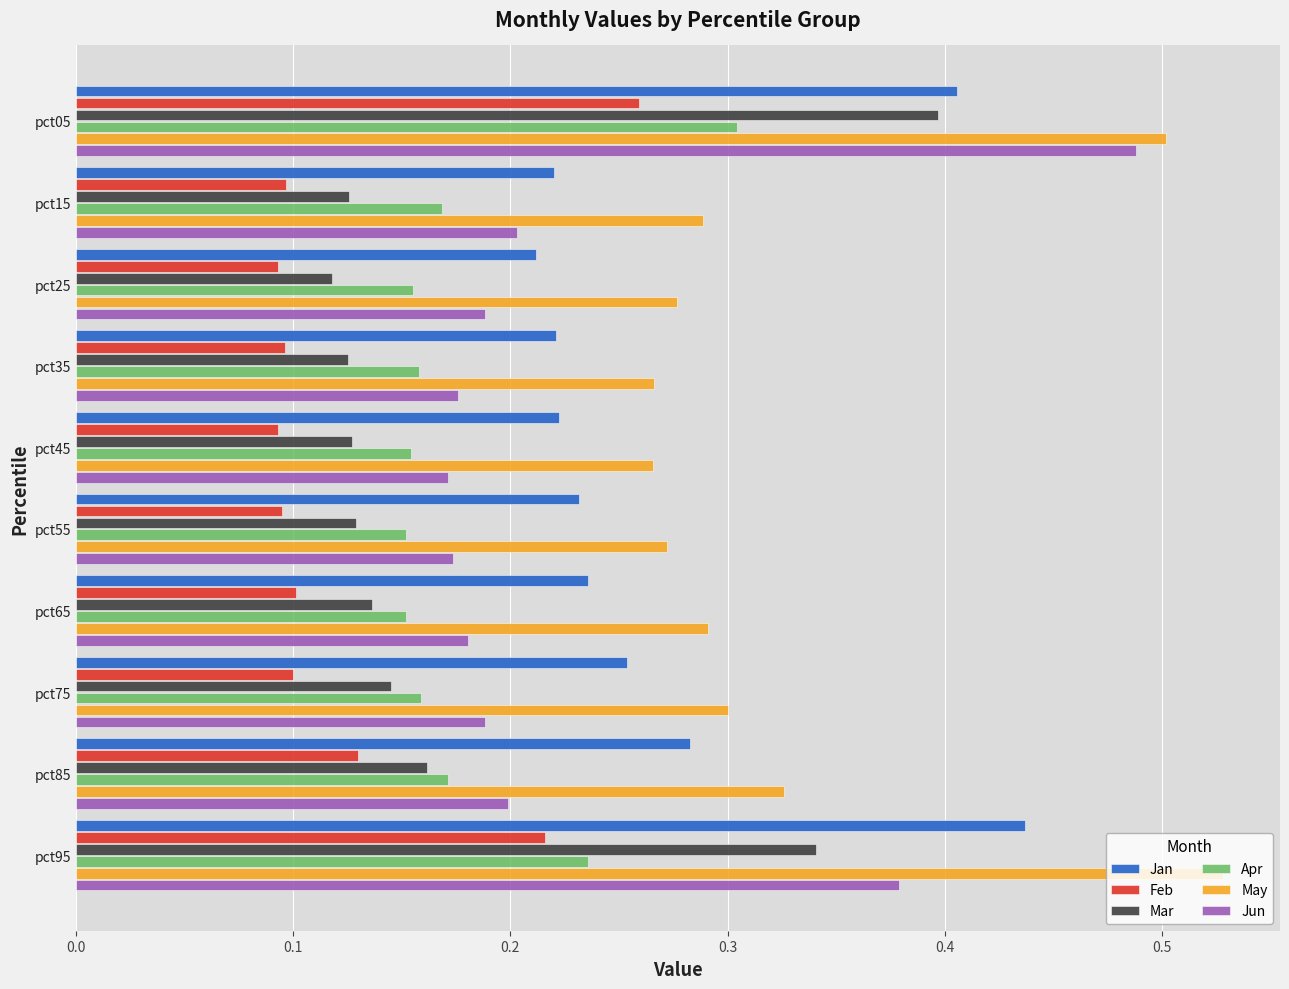

Is it true that Jun equals 0.1 at pct35?

False